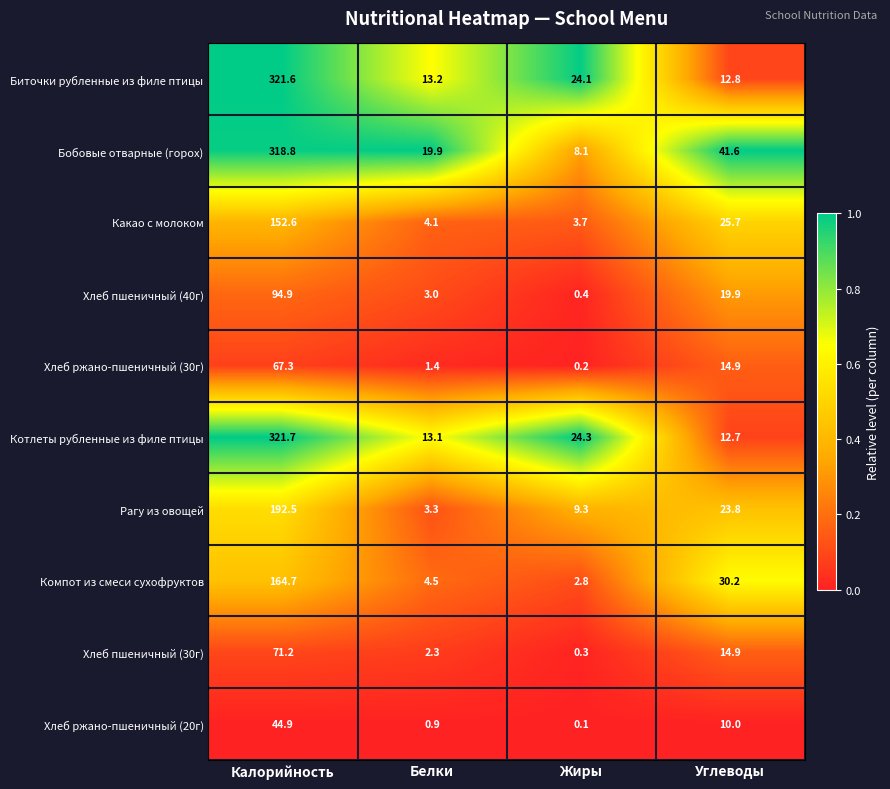

True or false: Хлеб ржано-пшеничный (30г) has a value of 67.3 at Калорийность.

True